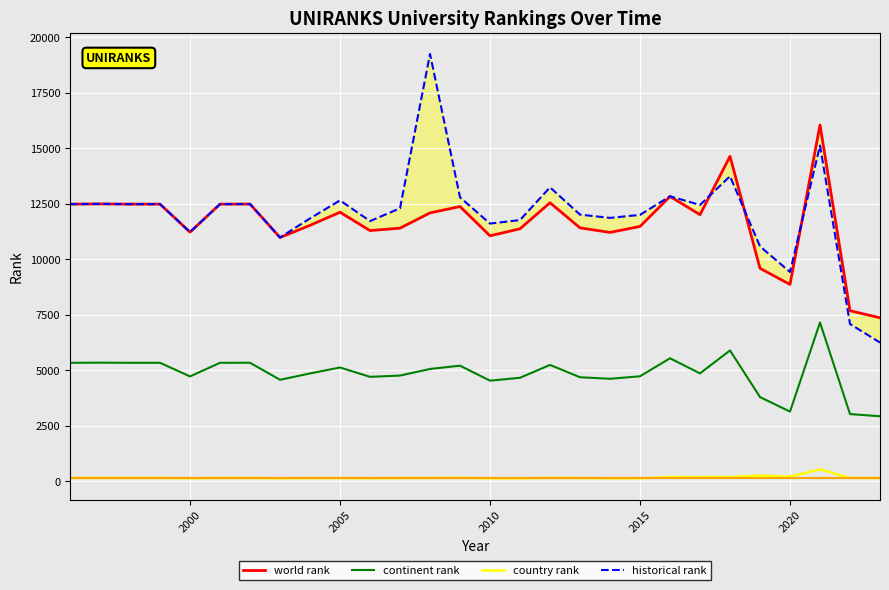

True or false: continent rank and country rank cross at least once.

False